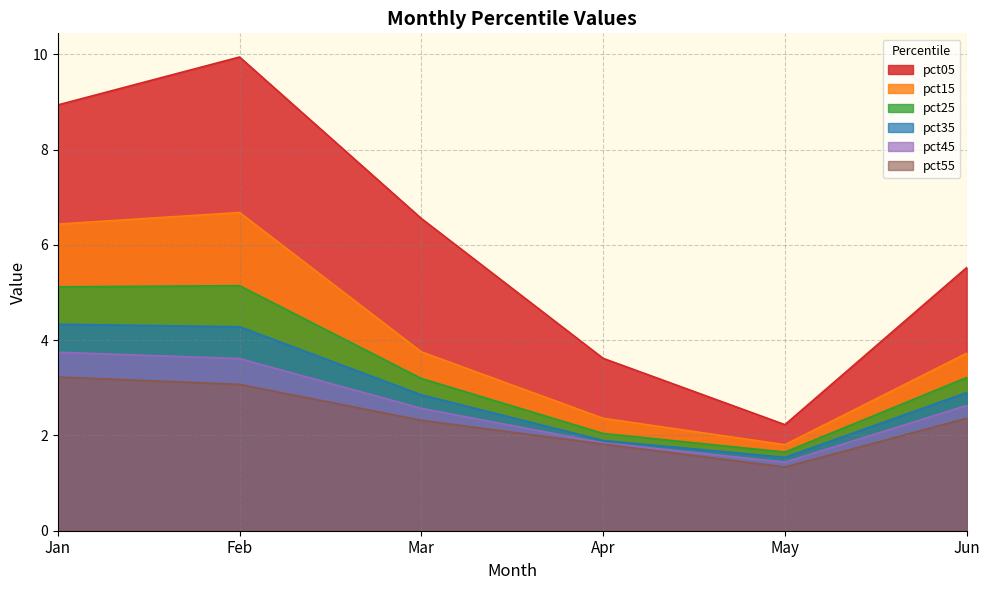

At which label is pct45 closest to 2?

Apr